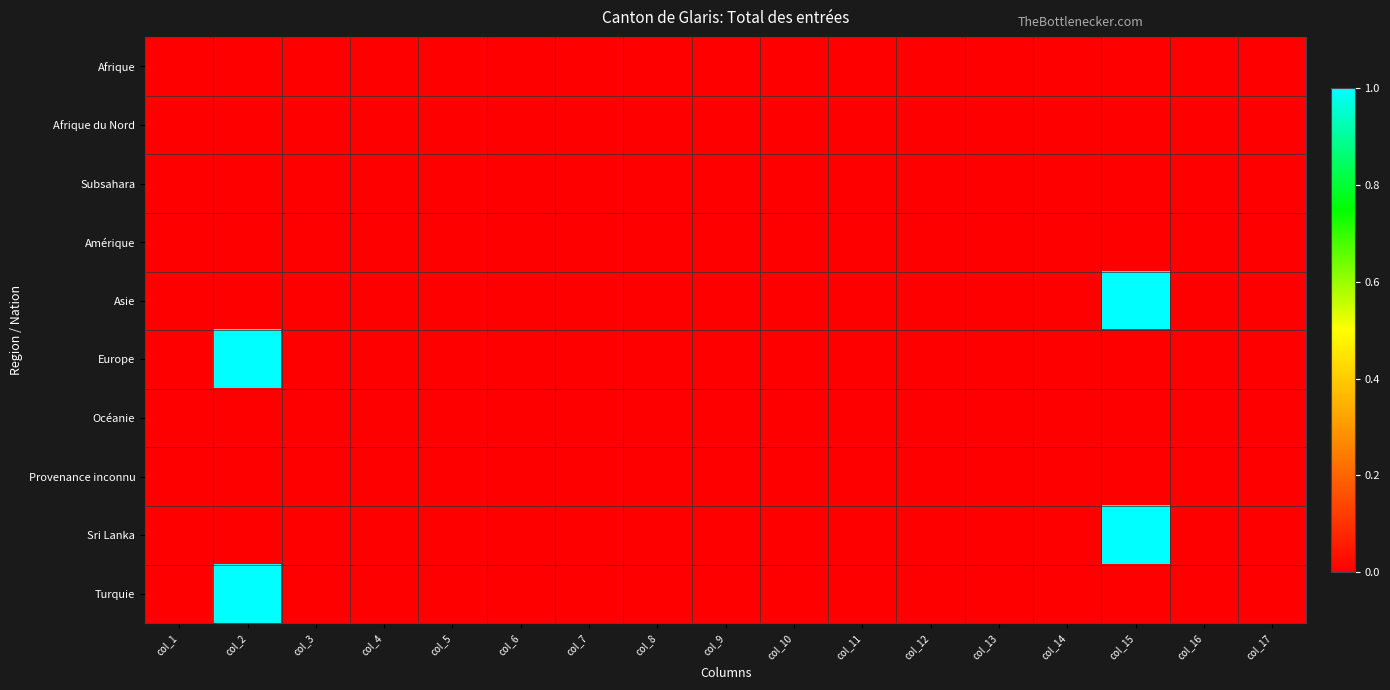

At how many categories does at least one series exceed 0?

2